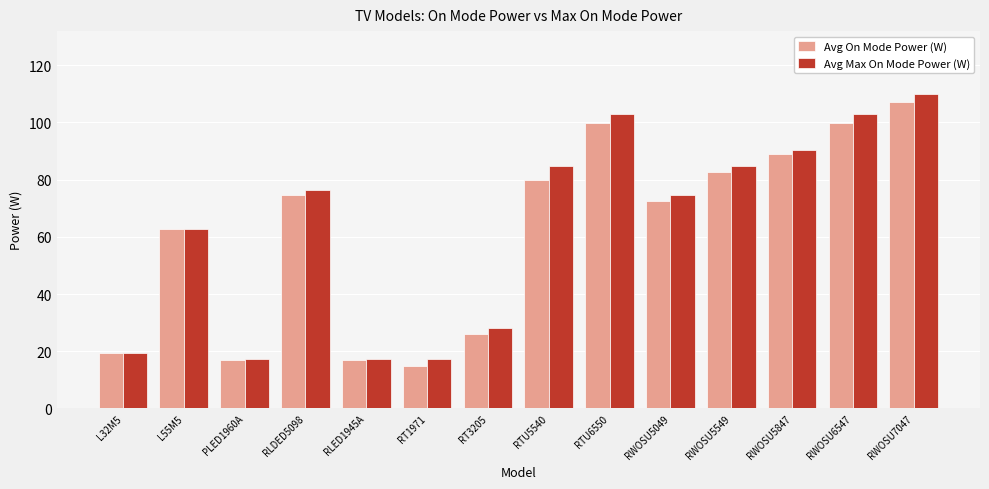

Which series changed the most between RWOSU6547 and RWOSU7047?

Avg On Mode Power (W)